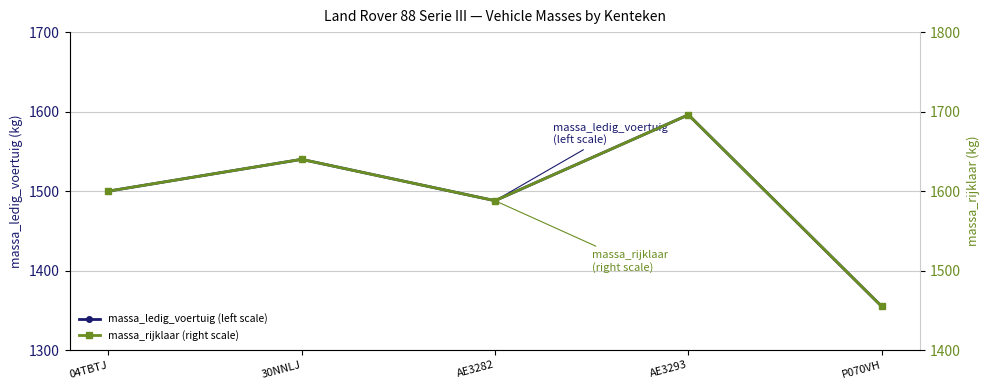

Is it true that massa_ledig_voertuig (left scale) equals 637 at AE3282?

False